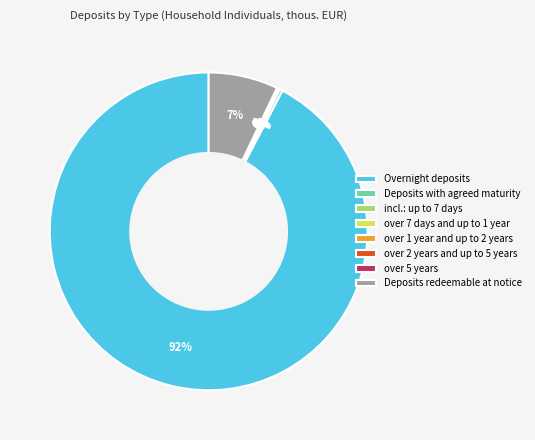

Is there any slice that represents more than half of the pie?

Yes